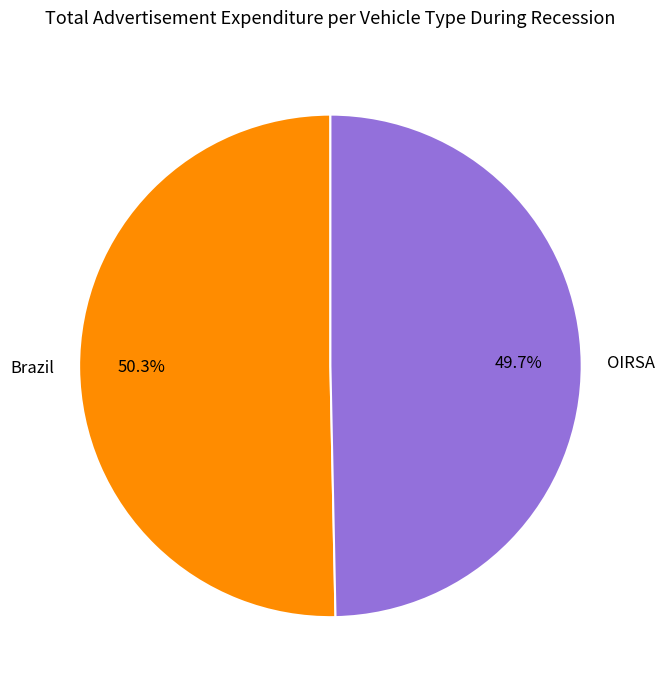

Which category has the smallest portion of the pie?

OIRSA